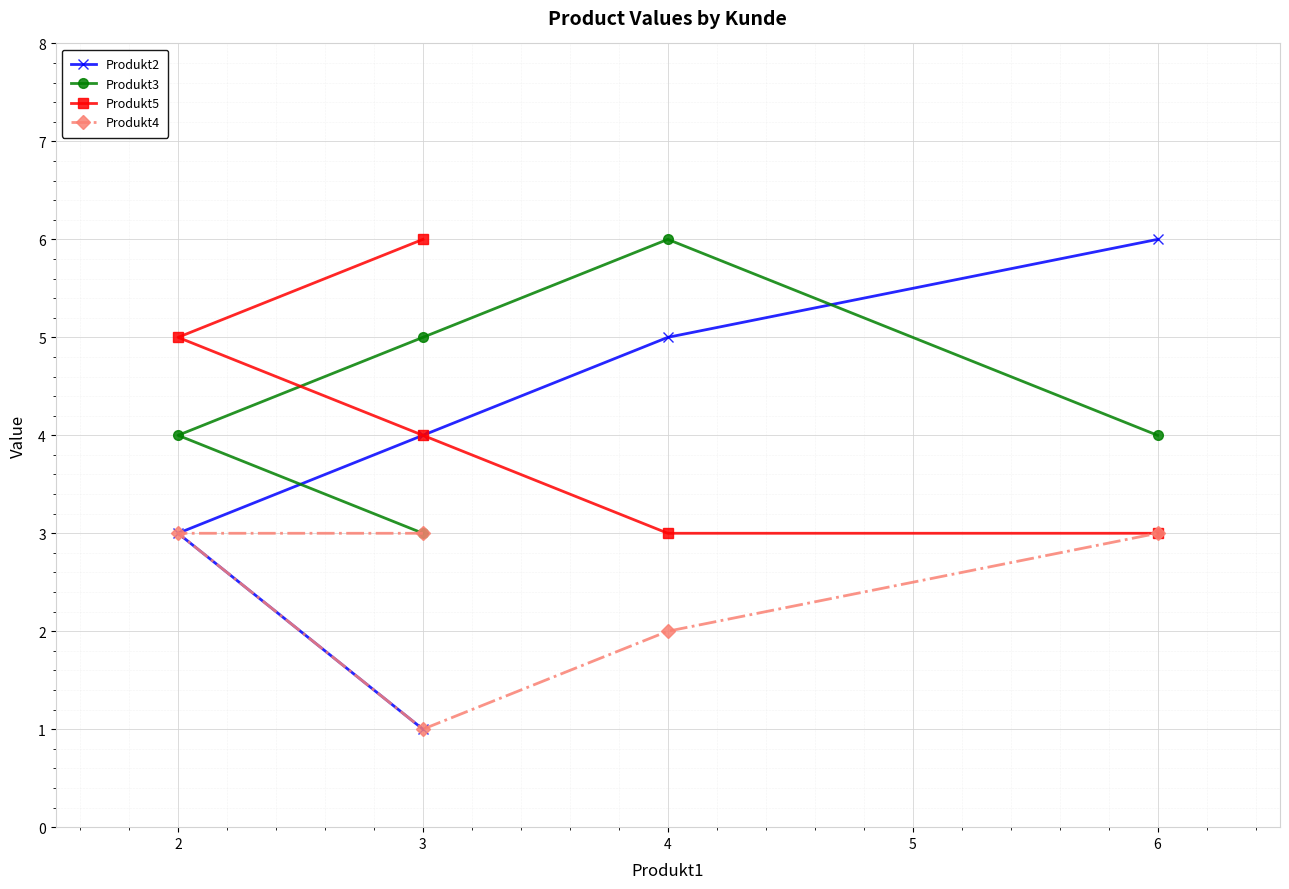

True or false: Produkt4 and Produkt5 cross at least once.

False